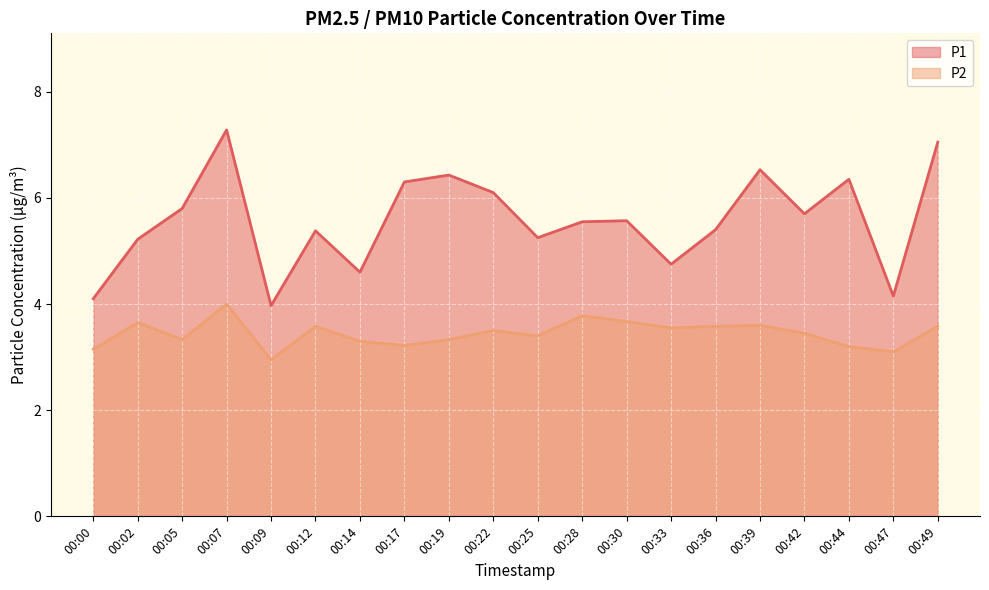

Which category has the highest value across all series?

00:07